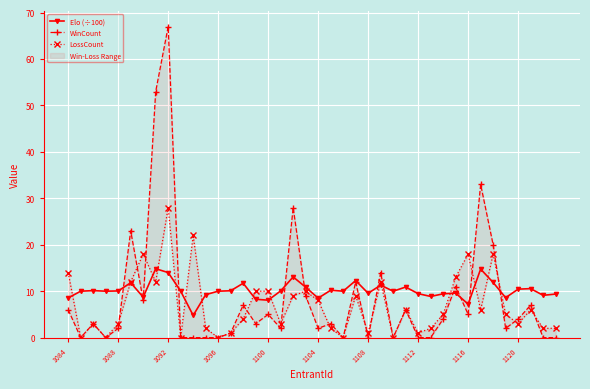

Which series has the largest range (max minus min)?

WinCount